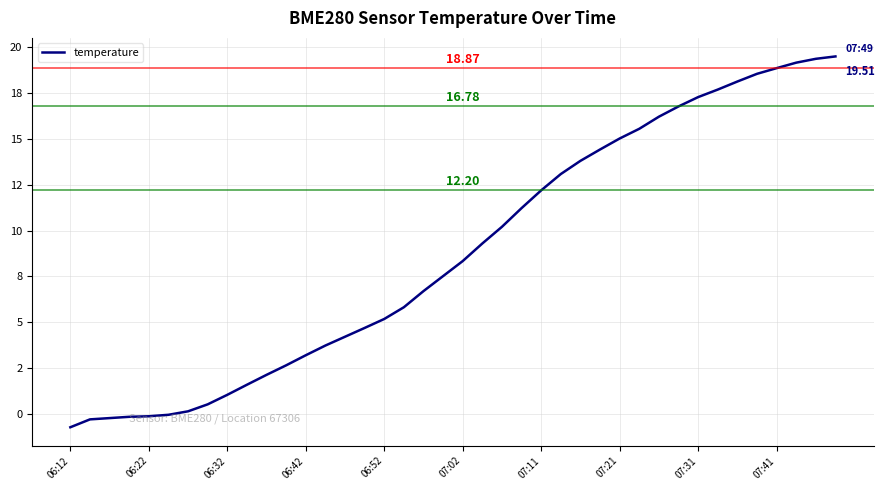

Reading right to left, transcribe all the data shown in this chart.

19.5	19.4	19.2	18.9	18.6	18.1	17.7	17.3	16.8	16.2	15.6	15.0	14.4	13.8	13.1	12.2	11.2	10.2	9.3	8.3	7.5	6.7	5.8	5.2	4.7	4.2	3.7	3.2	2.6	2.1	1.6	1.0	0.5	0.1	-0.1	-0.1	-0.2	-0.2	-0.3	-0.7